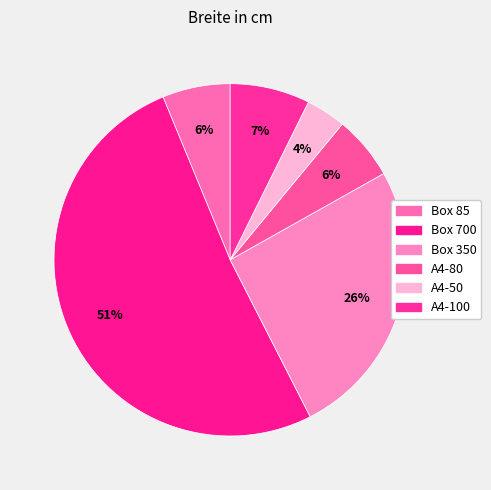

What percentage is NOT represented by A4-50?

96.3%